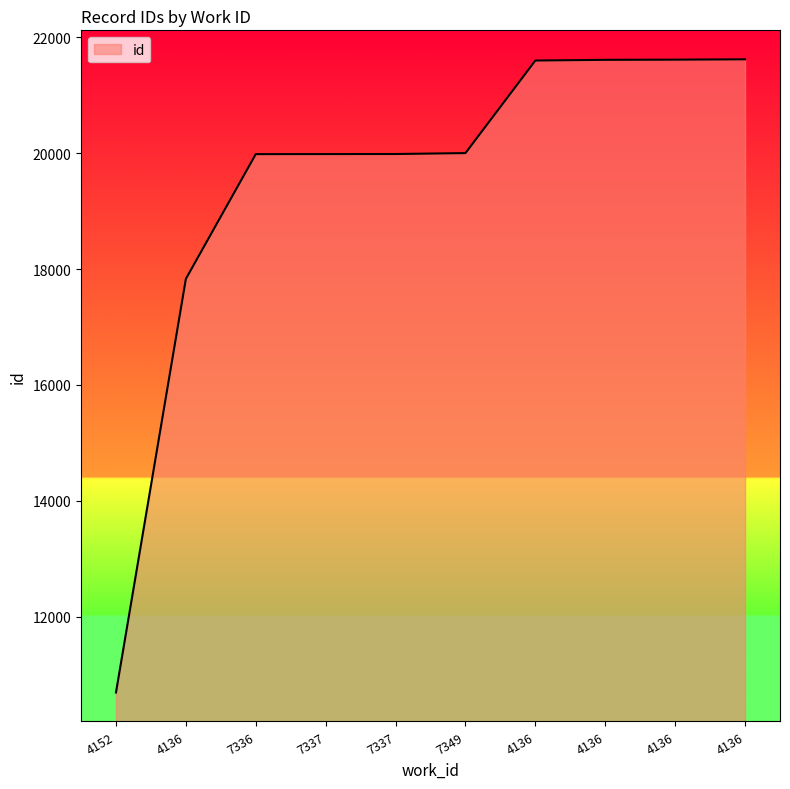

The chart shows a value of 10540 at 7337. True or false?

False